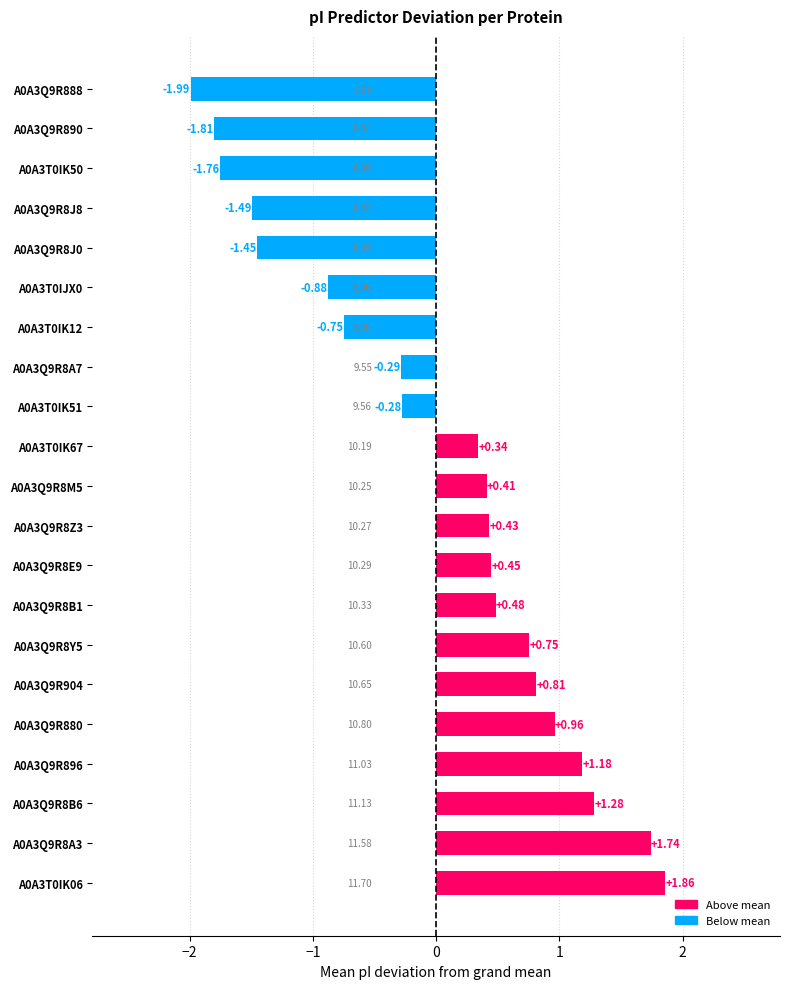

What is the difference between the maximum and second lowest values?

3.7